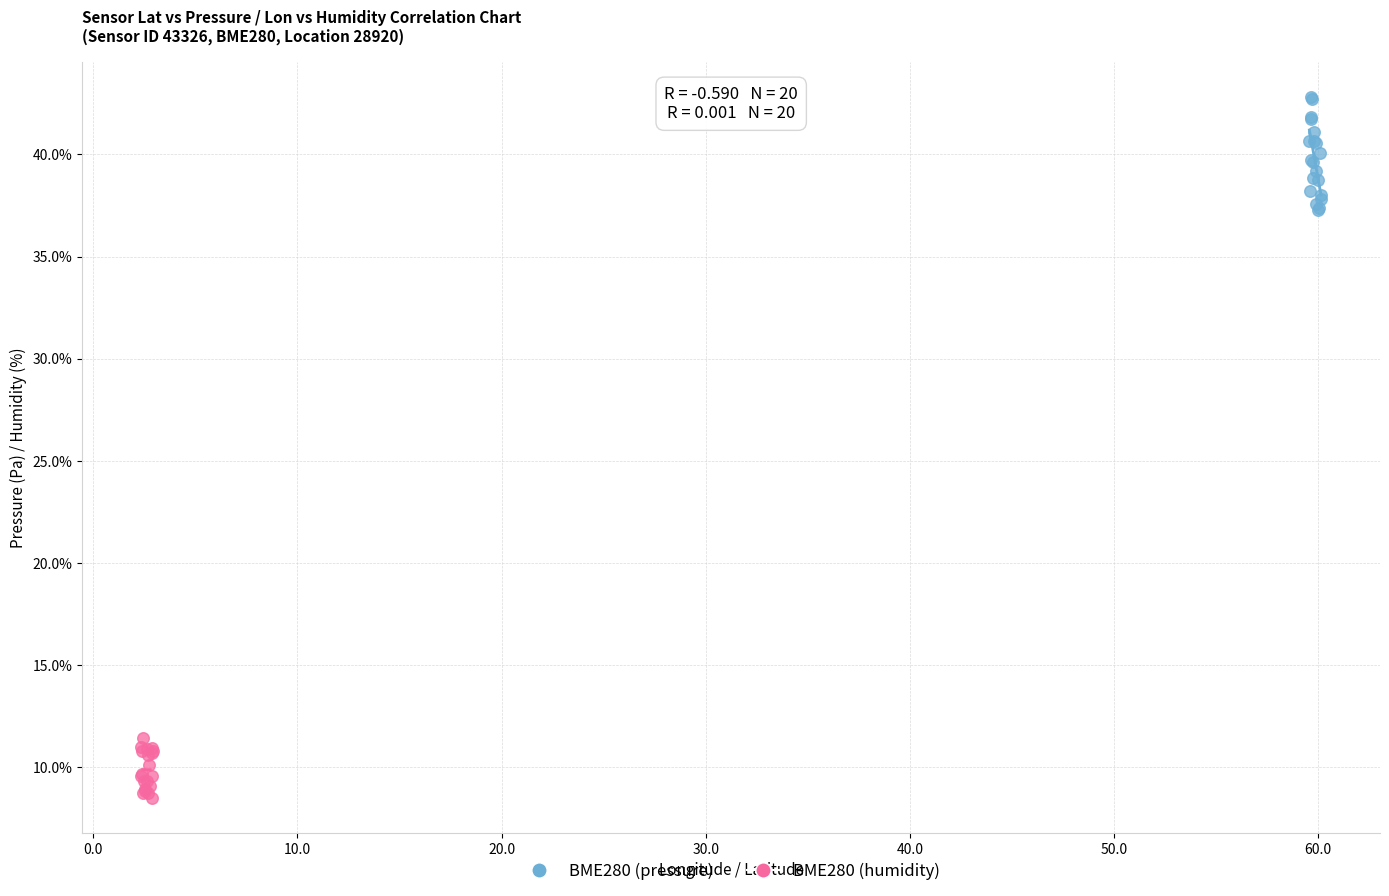

Which series reaches the maximum Y coordinate?

BME280 (pressure)